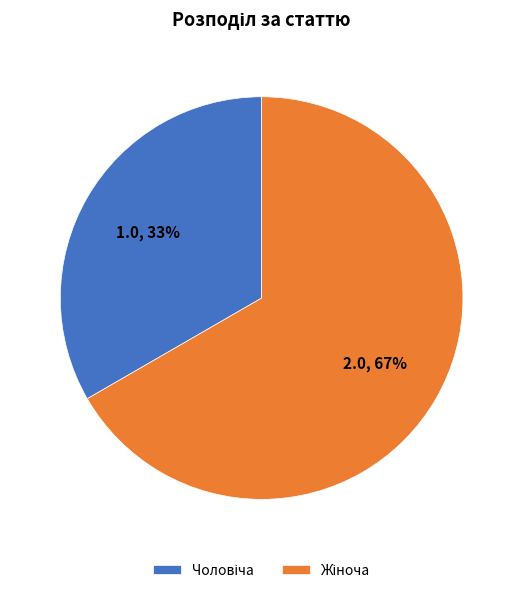

Is there a majority slice in this chart?

Yes